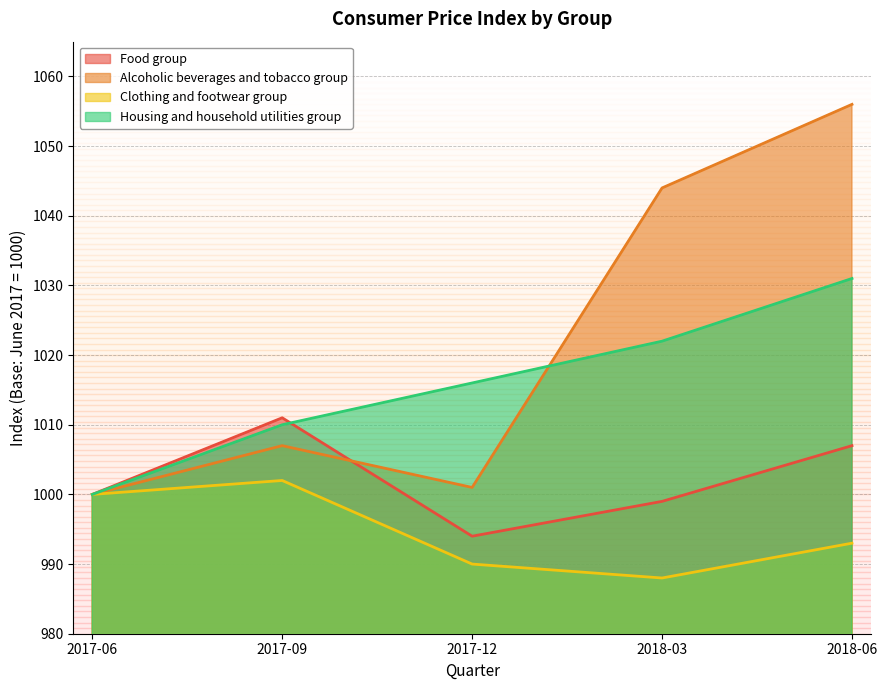

The value of Clothing and footwear group at 2018-03 is 1756. True or false?

False